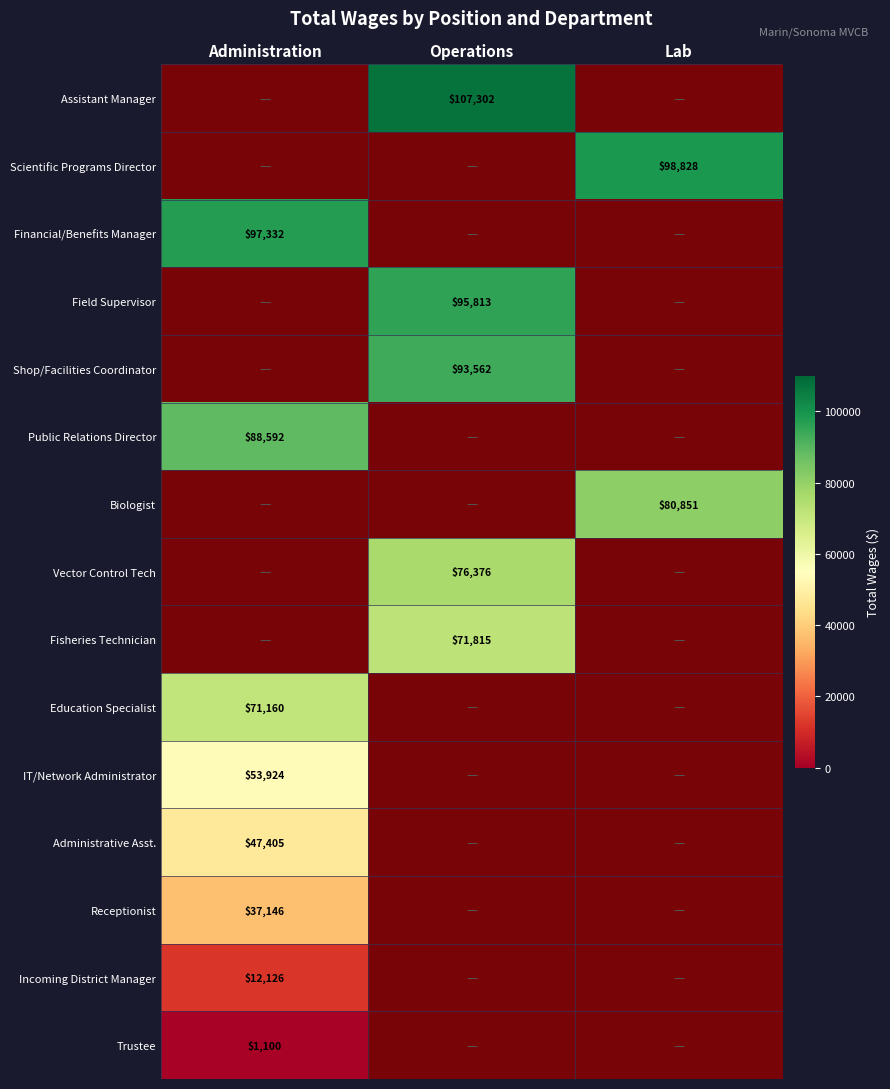

At Shop/Facilities Coordinator, list the series in order from largest to smallest.

Operations, Administration, Lab